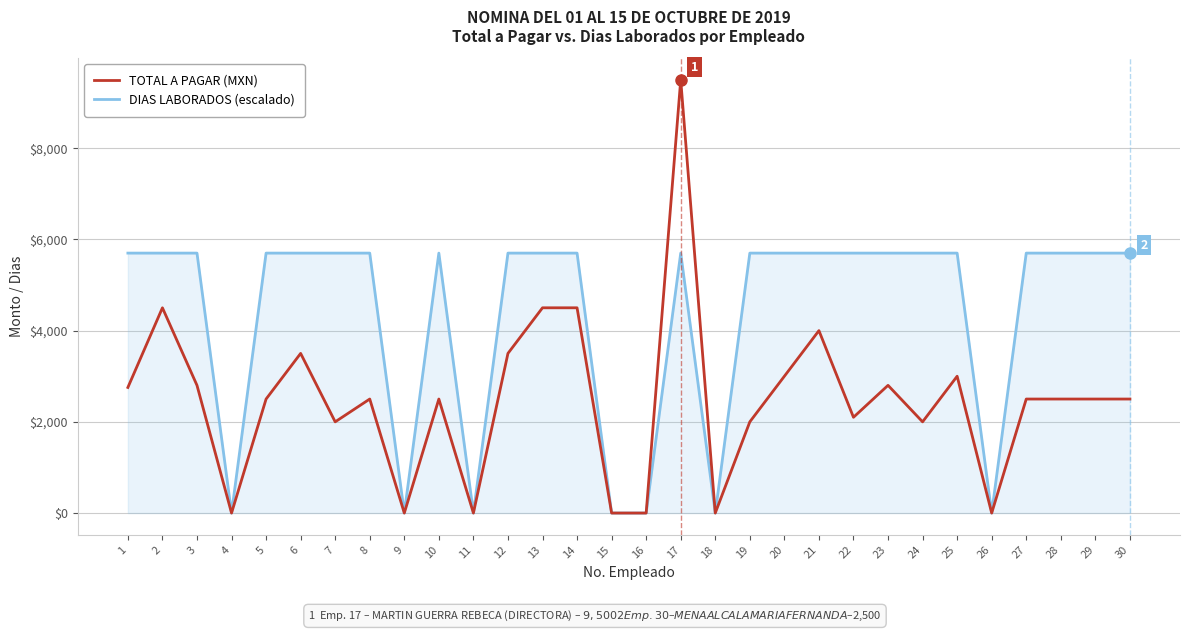

Which series has the largest range (max minus min)?

TOTAL A PAGAR (MXN)